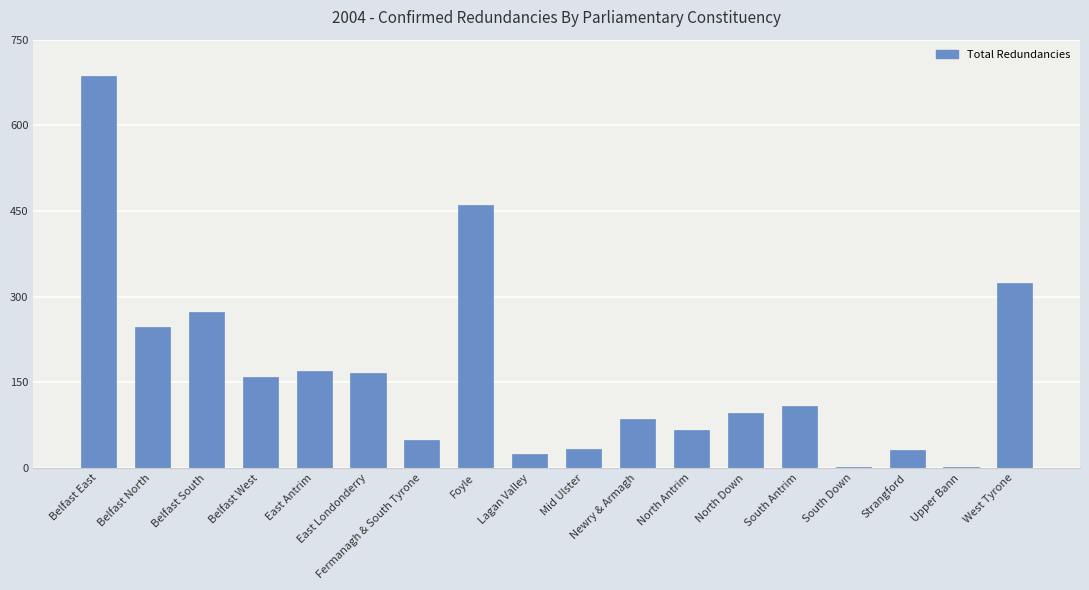

Where is the data nearest to the value 343?

West Tyrone